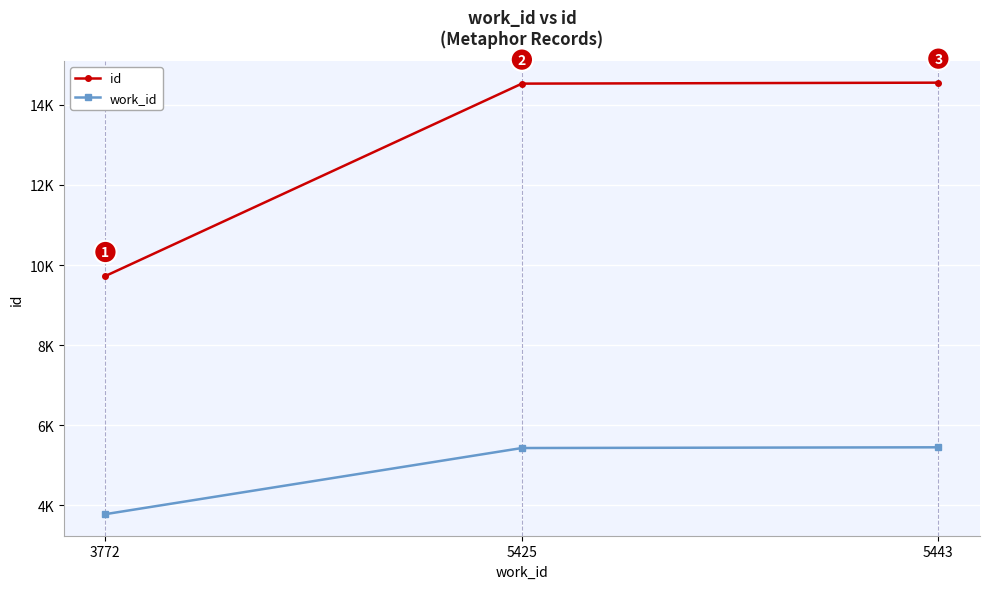

Read the work_id value at 3772.

3772